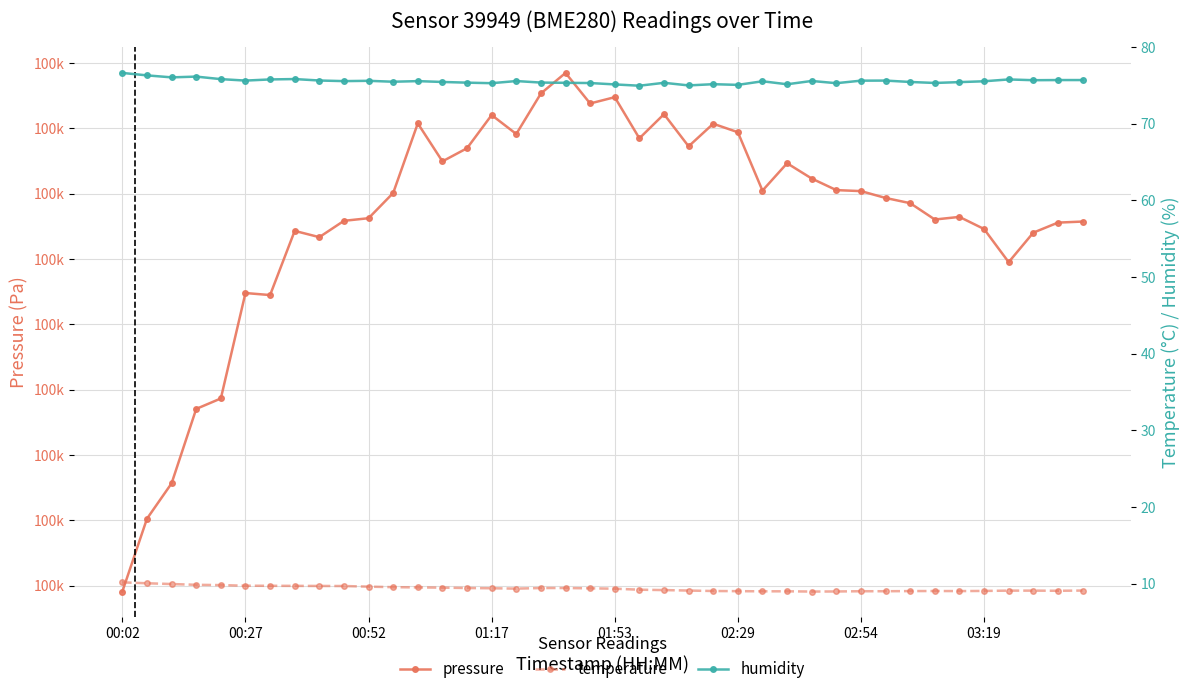

What is the difference between the second highest and minimum values in the temperature series?

1.1